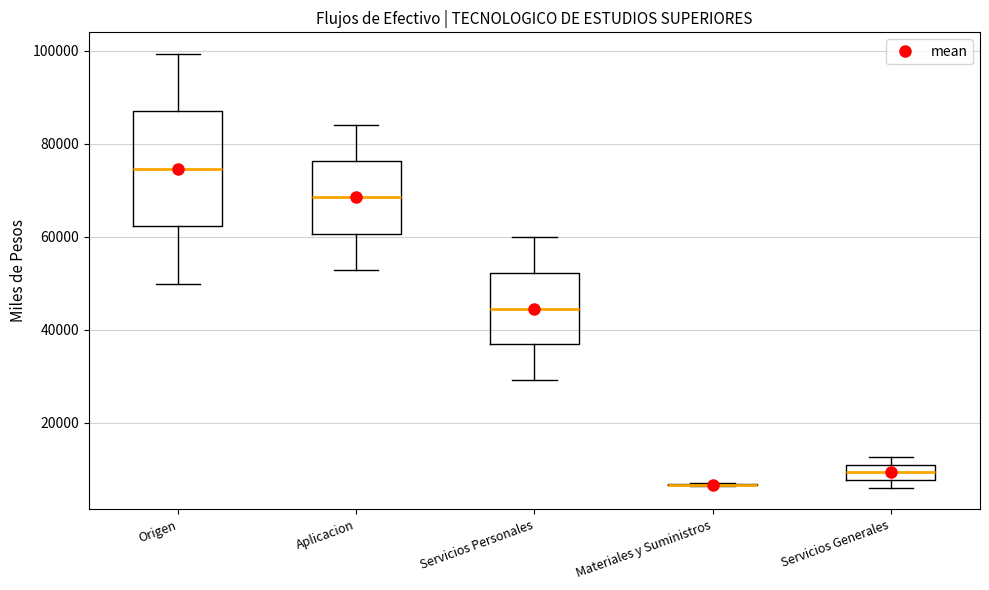

Comparing the boxes themselves (not the whiskers), which one is the tallest?

Origen